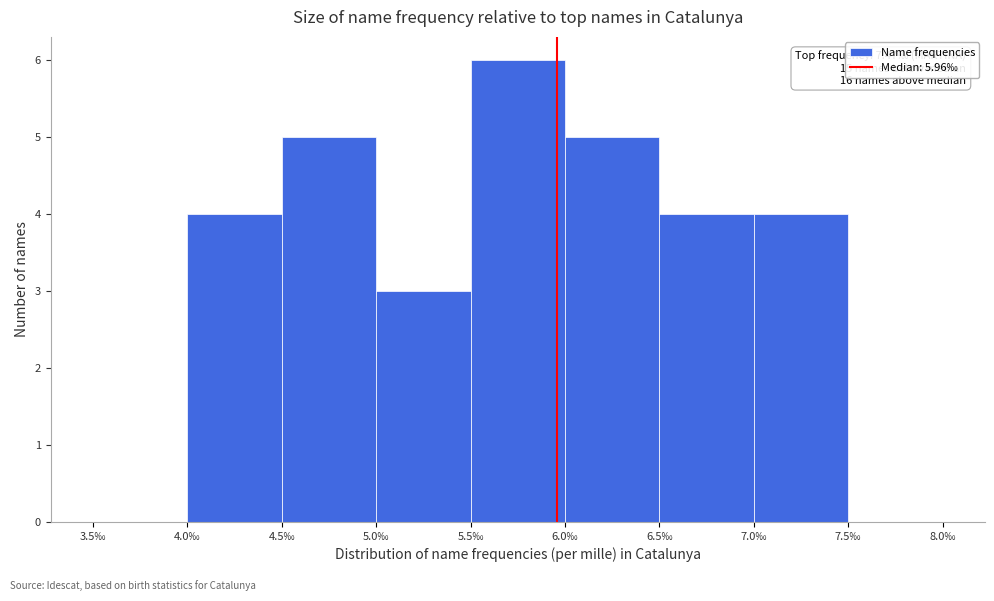

Over which range of the x-axis is the bar tallest?

5.5 to 6.0